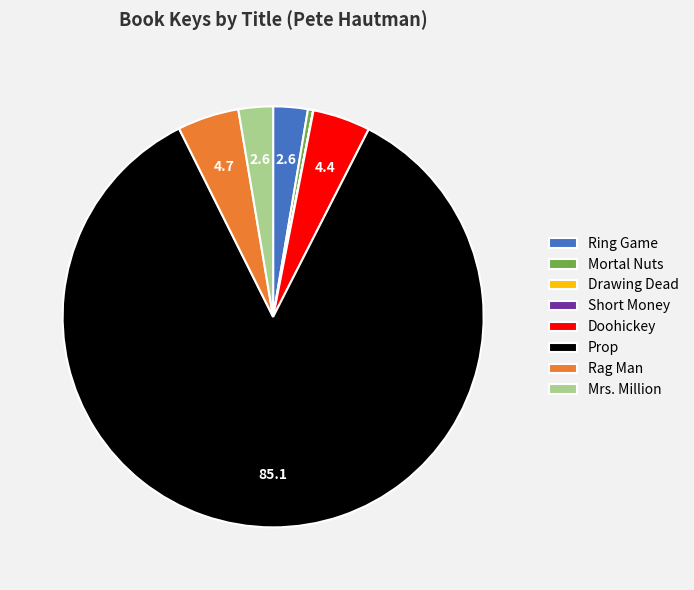

The Rag Man slice represents 5% of the pie. True or false?

True